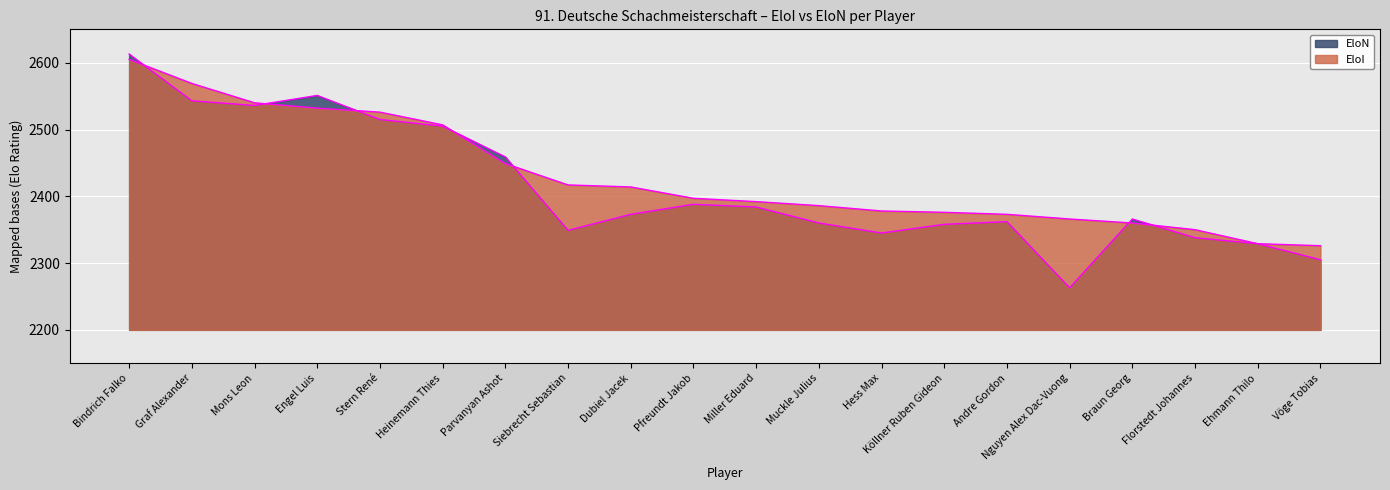

What is the sum of the EloI values at Dubiel Jacek and Vöge Tobias?

4740